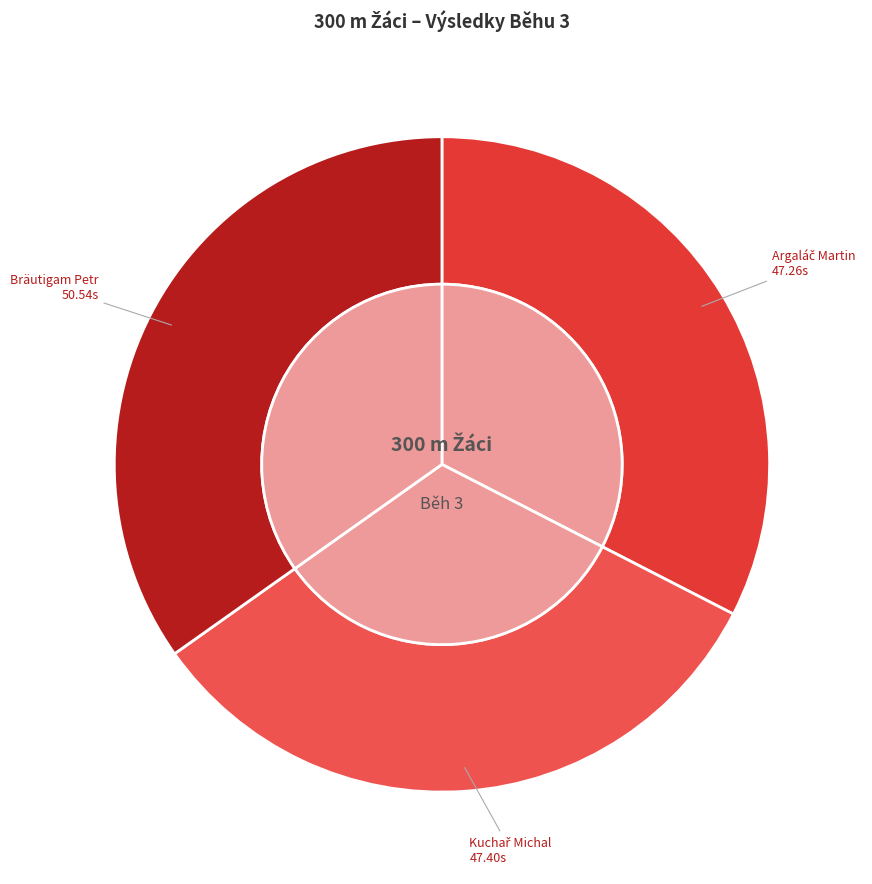

What percentage is the Kuchař Michal slice, to the nearest percent?

33%